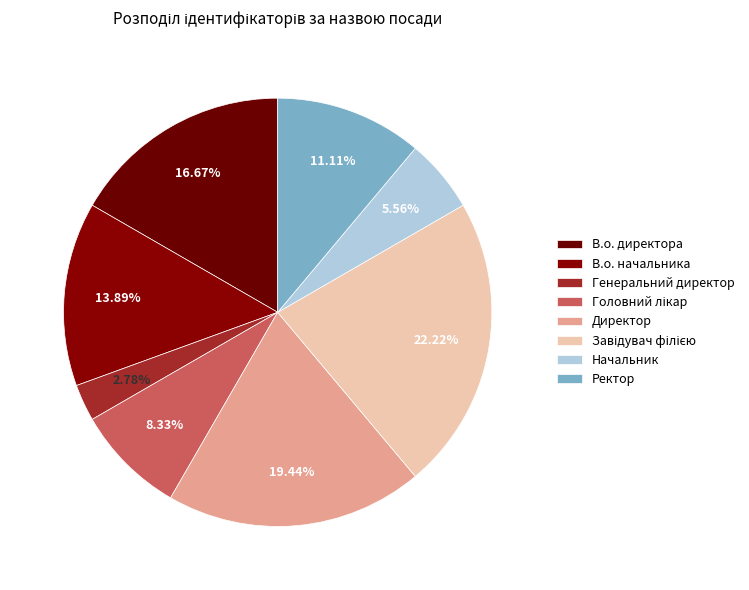

Is В.о. начальника the majority of the pie?

No